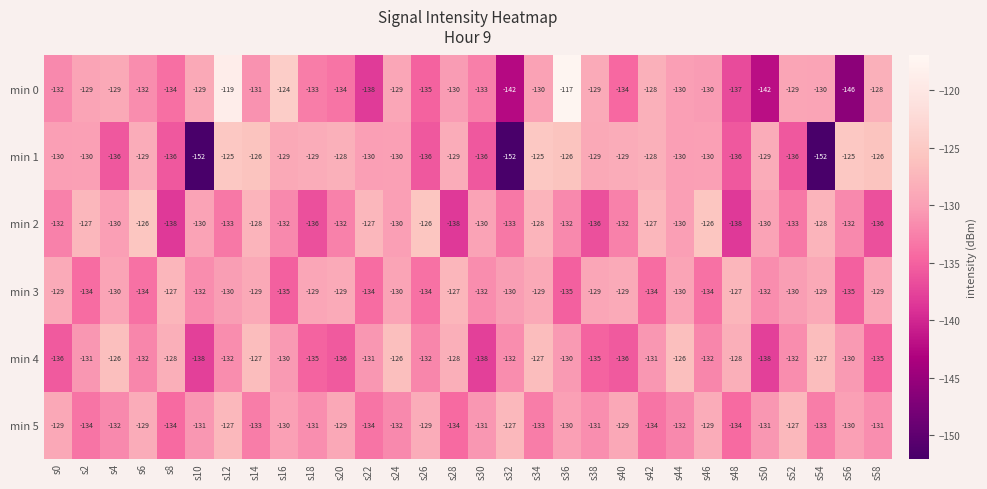

At s30, list the series in order from smallest to largest.

min 4, min 1, min 0, min 3, min 5, min 2